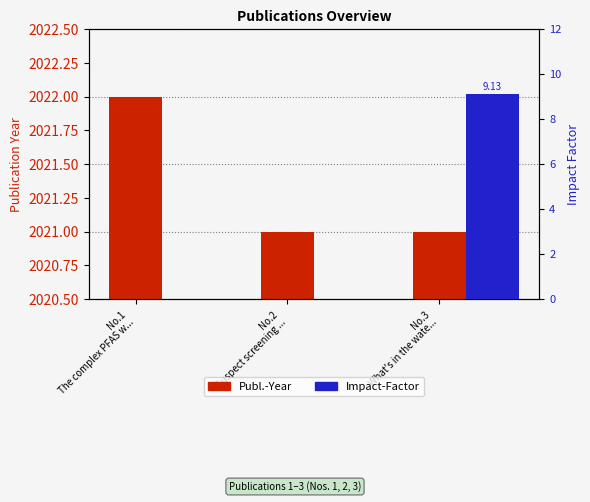

List the labels in order of Publ.-Year value, smallest first.

No.2
Suspect screening ..., No.3
What's in the wate..., No.1
The complex PFAS w...